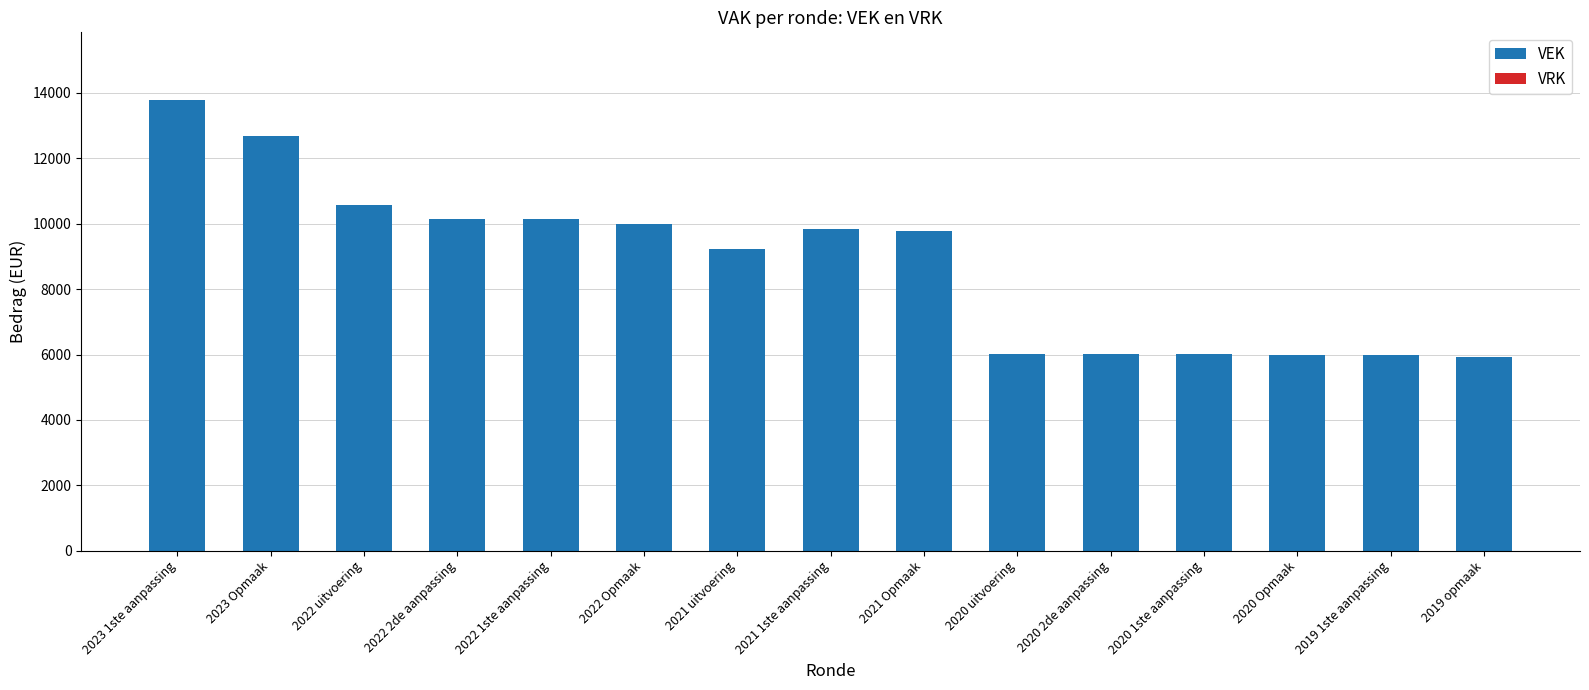

Which label corresponds to the largest value in the chart?

2023 1ste aanpassing